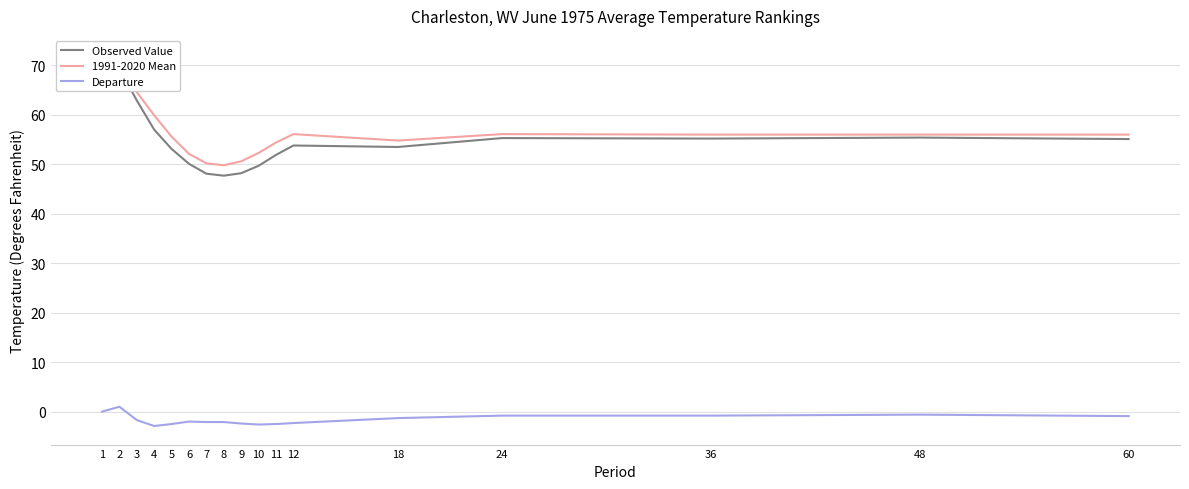

What are all the series names shown in the legend?

Observed Value, 1991-2020 Mean, Departure